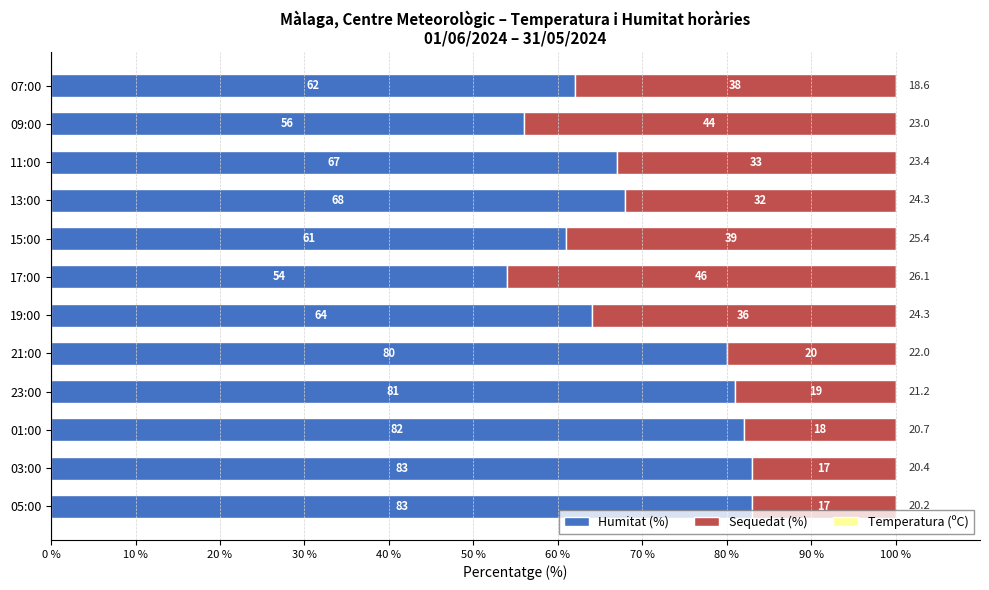

What is the average value of the Humitat (%) series?

70.1